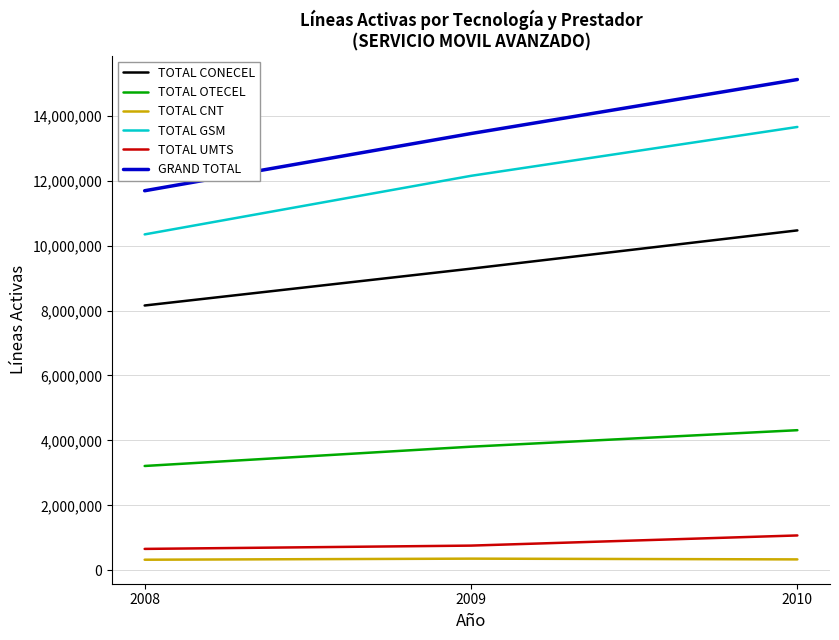

Between 2008 and 2009, which series saw the biggest shift?

TOTAL GSM